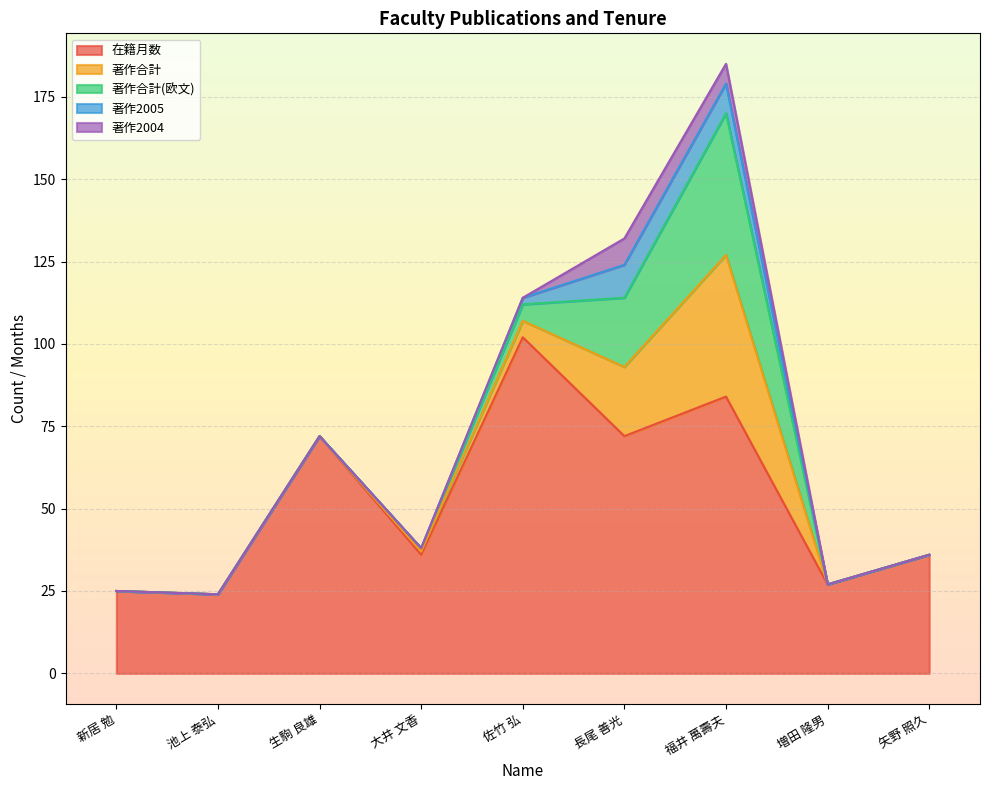

How many series are shown in this chart?

5